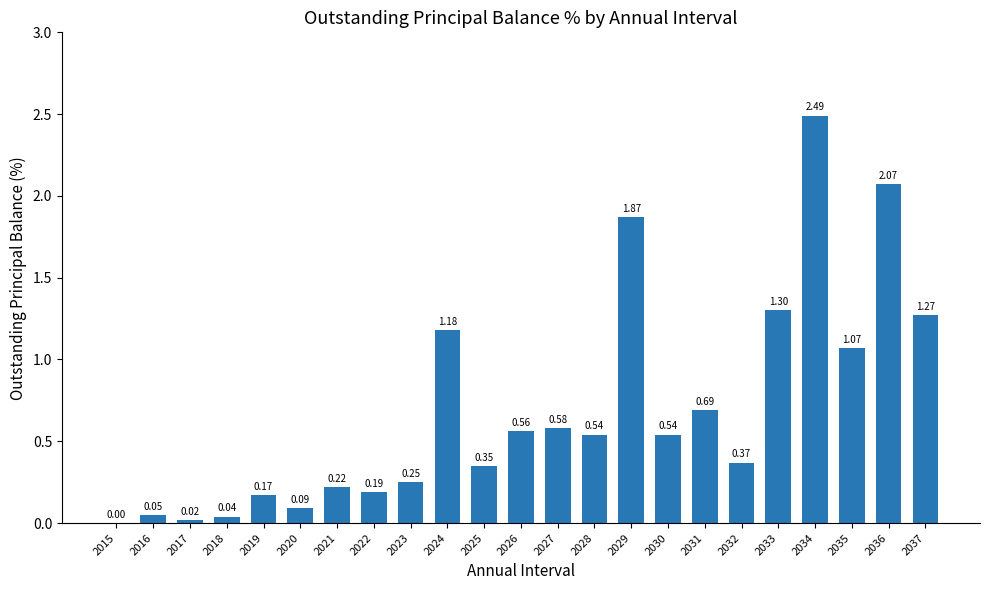

What is the sum of all values?

15.9